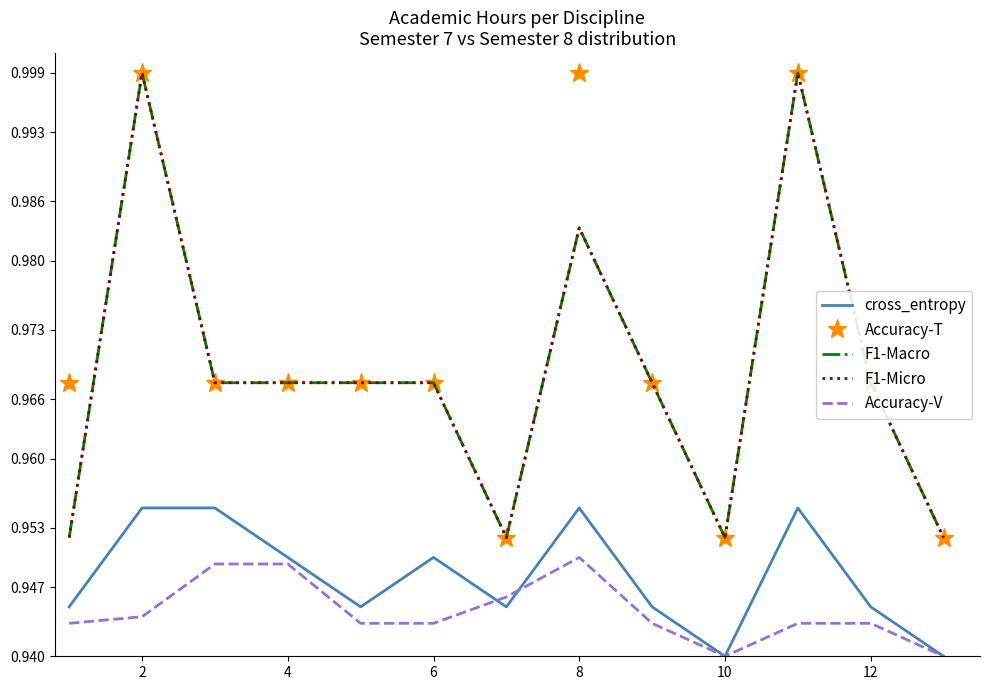

In cross_entropy, how many points are higher than both neighbors (excluding endpoints)?

3